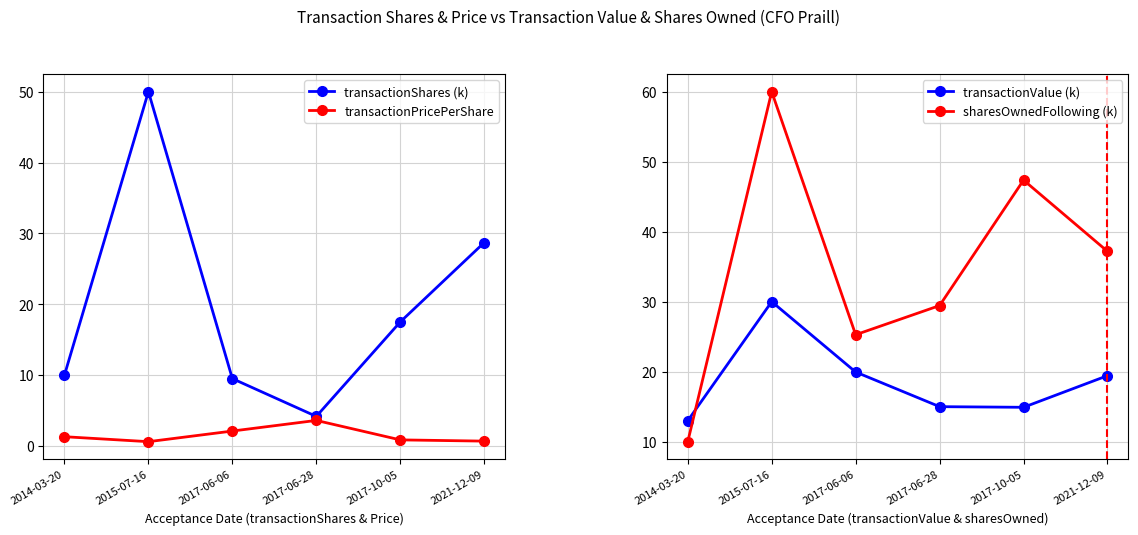

How many interior local peaks does the transactionPricePerShare series have?

1